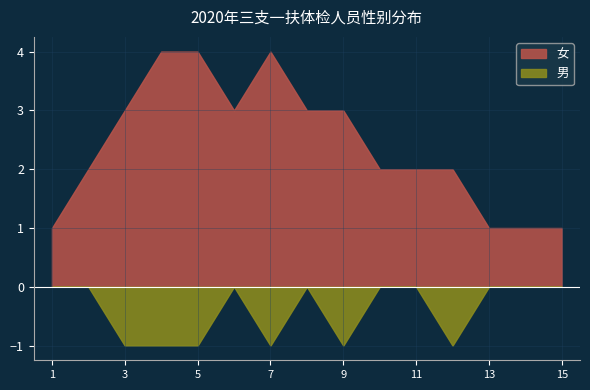

At which category does 男 reach its first local valley?

7